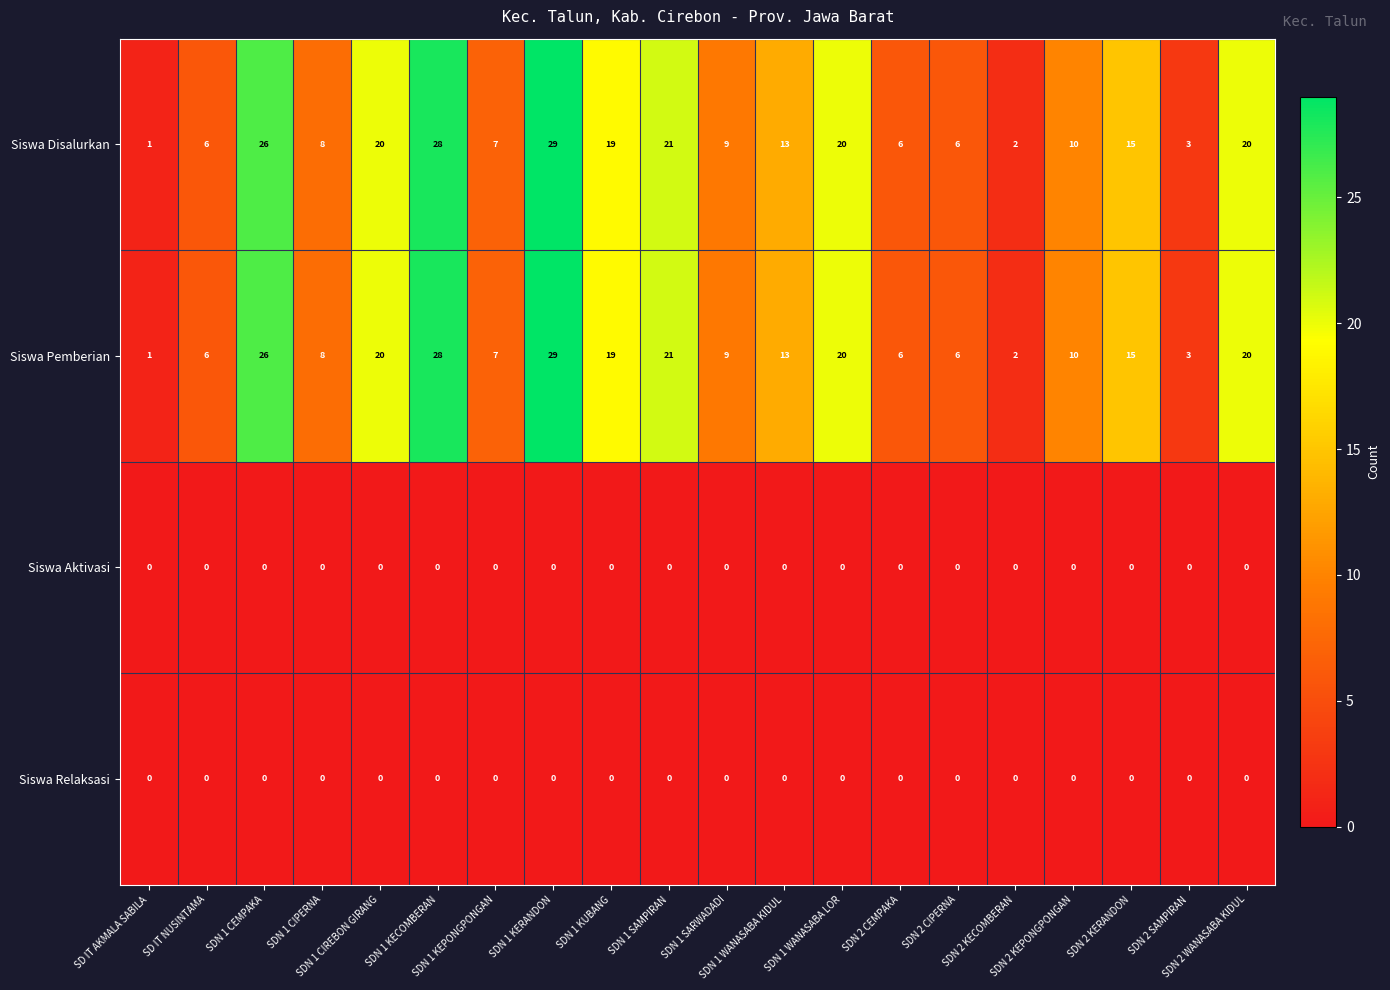

What is the average value of the Siswa Pemberian series?

13